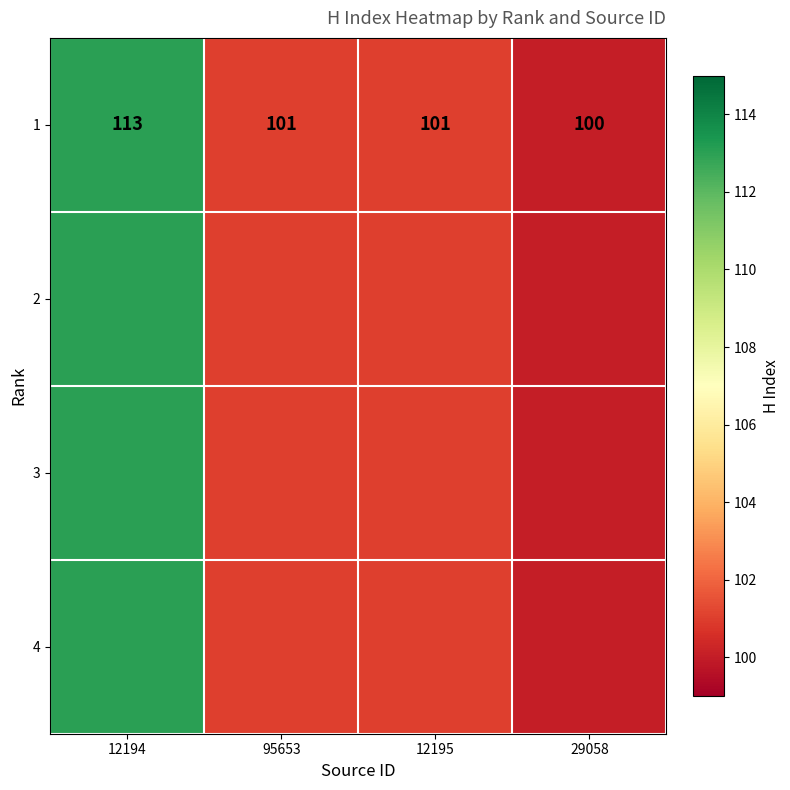

List the labels in order of value, largest first.

12194, 95653, 12195, 29058